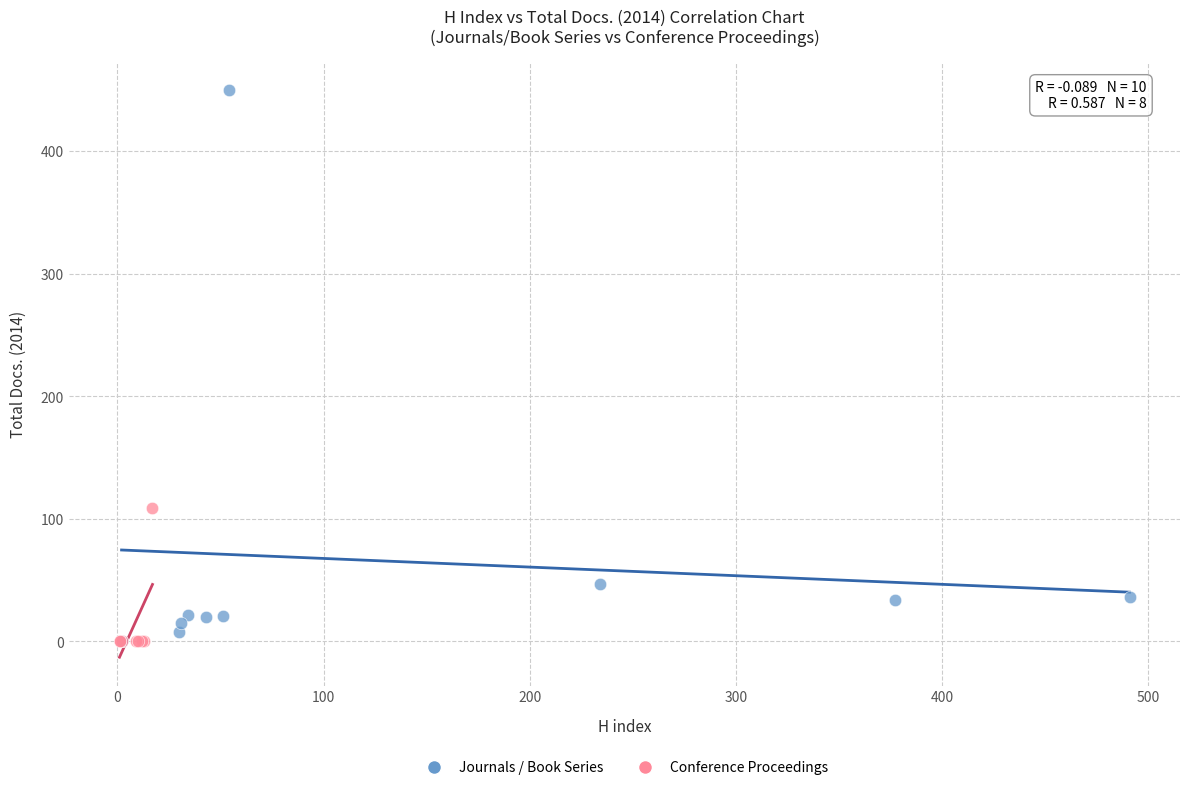

Which series has the widest spread of Y values?

Journals / Book Series